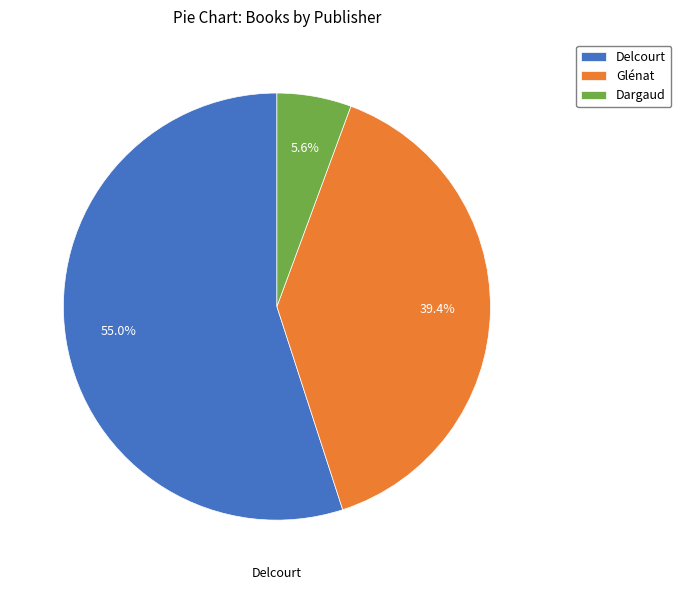

Combined, do Dargaud and Delcourt account for over 50%?

Yes